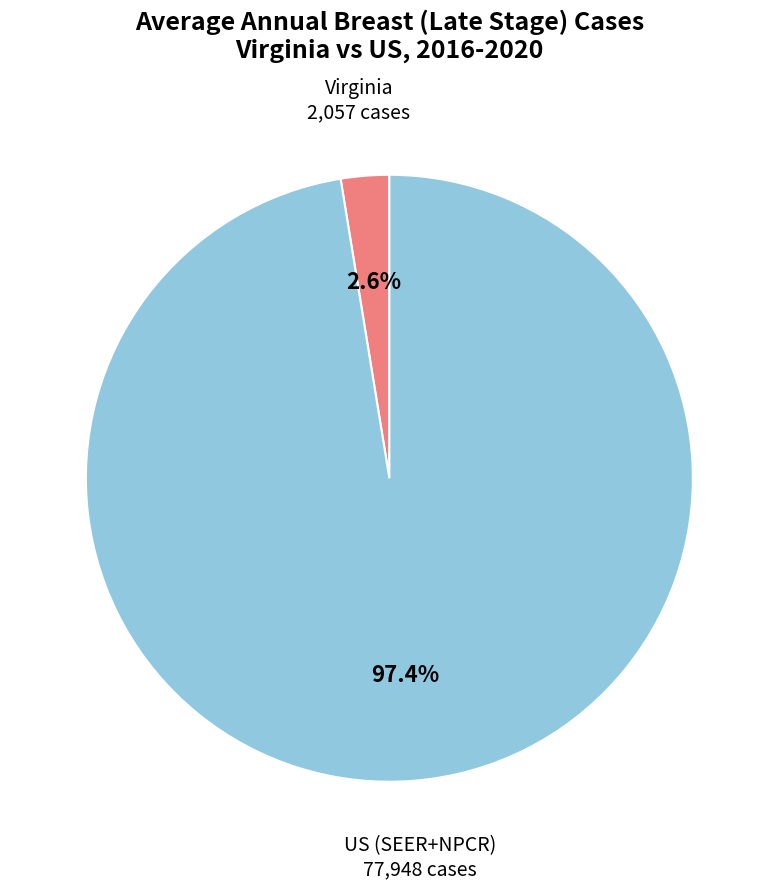

Is there a majority slice in this chart?

Yes